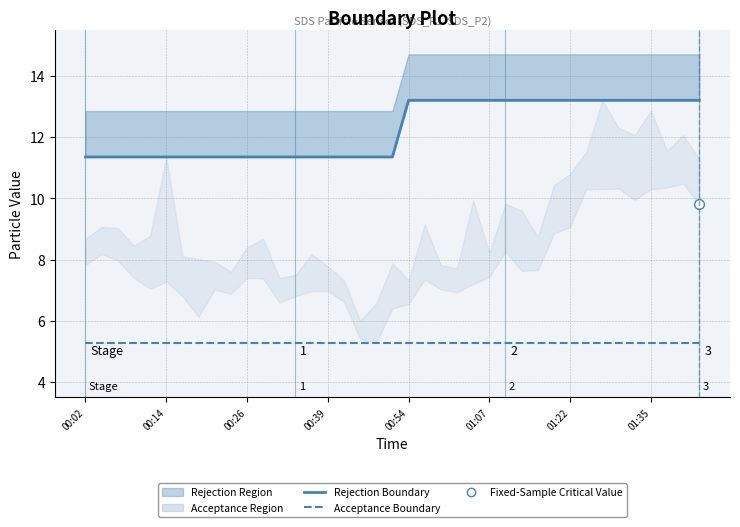

True or false: Acceptance Boundary and Rejection Boundary intersect in this chart.

False